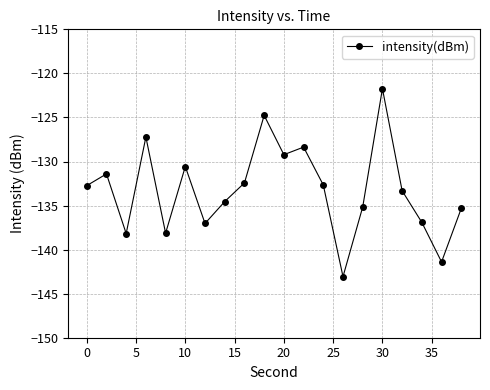

What is the value of the 16th point from the left?

-121.7